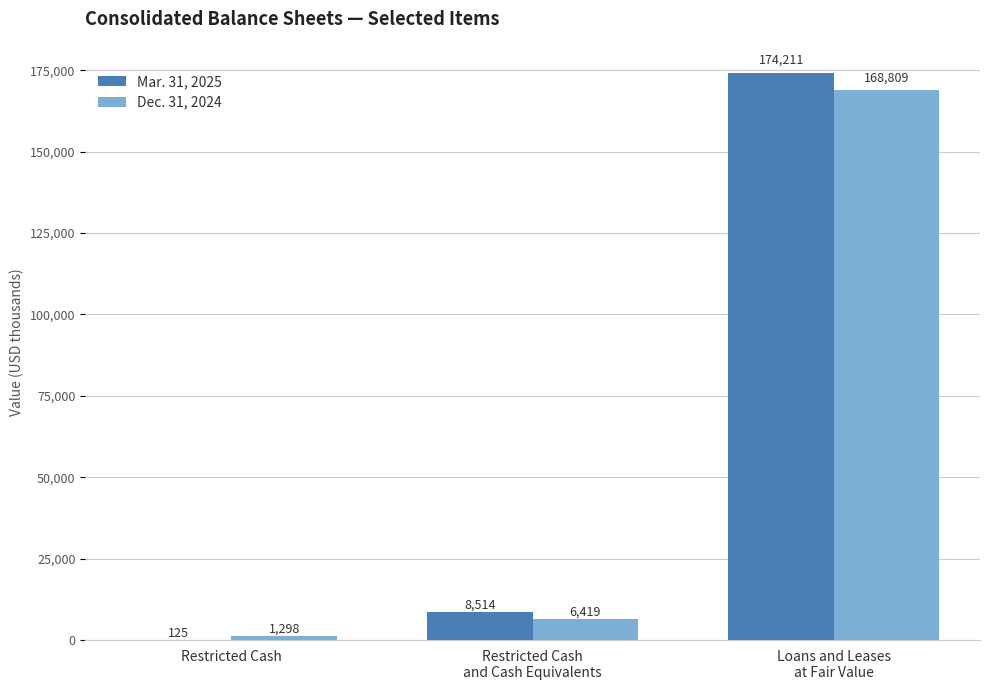

What is the sum of all Dec. 31, 2024 values?

176526